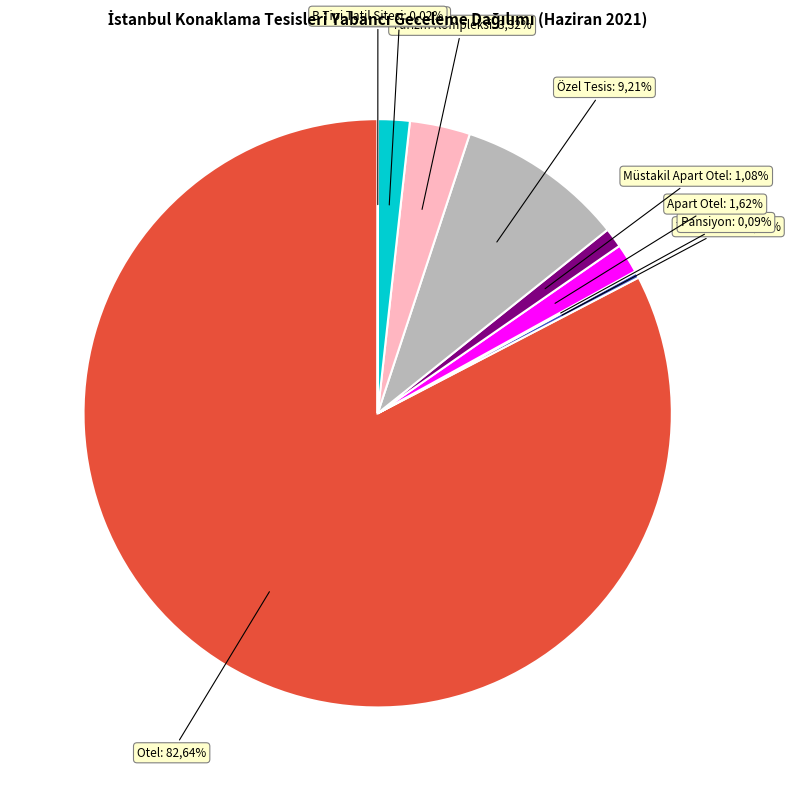

Count the number of slices in the pie.

9